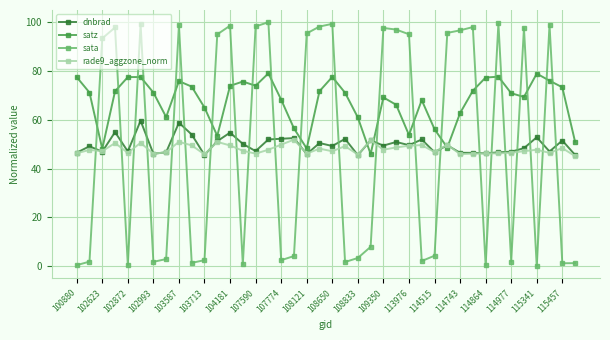

Which series has the widest spread of values?

sata